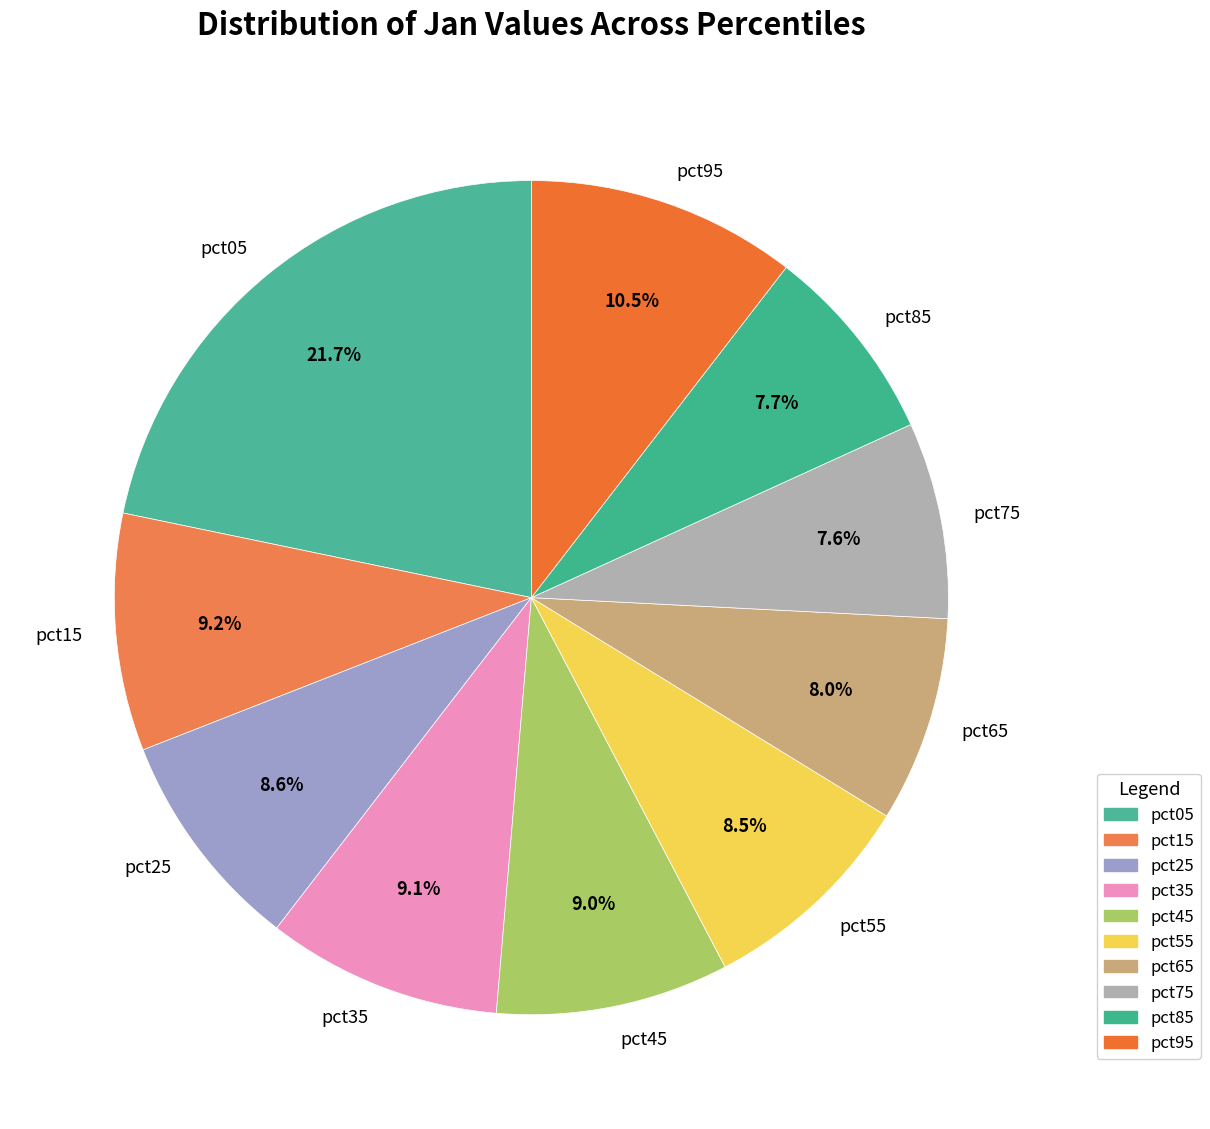

To the nearest percent, what is the combined percentage of pct95 and pct15?

20%